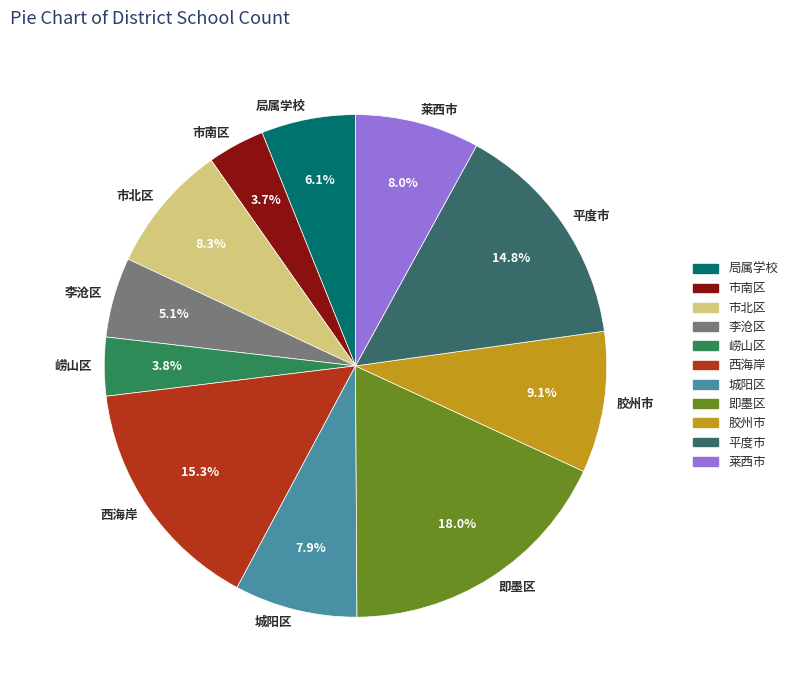

Combined, what portion of the pie is 即墨区 and 胶州市?

27.1%